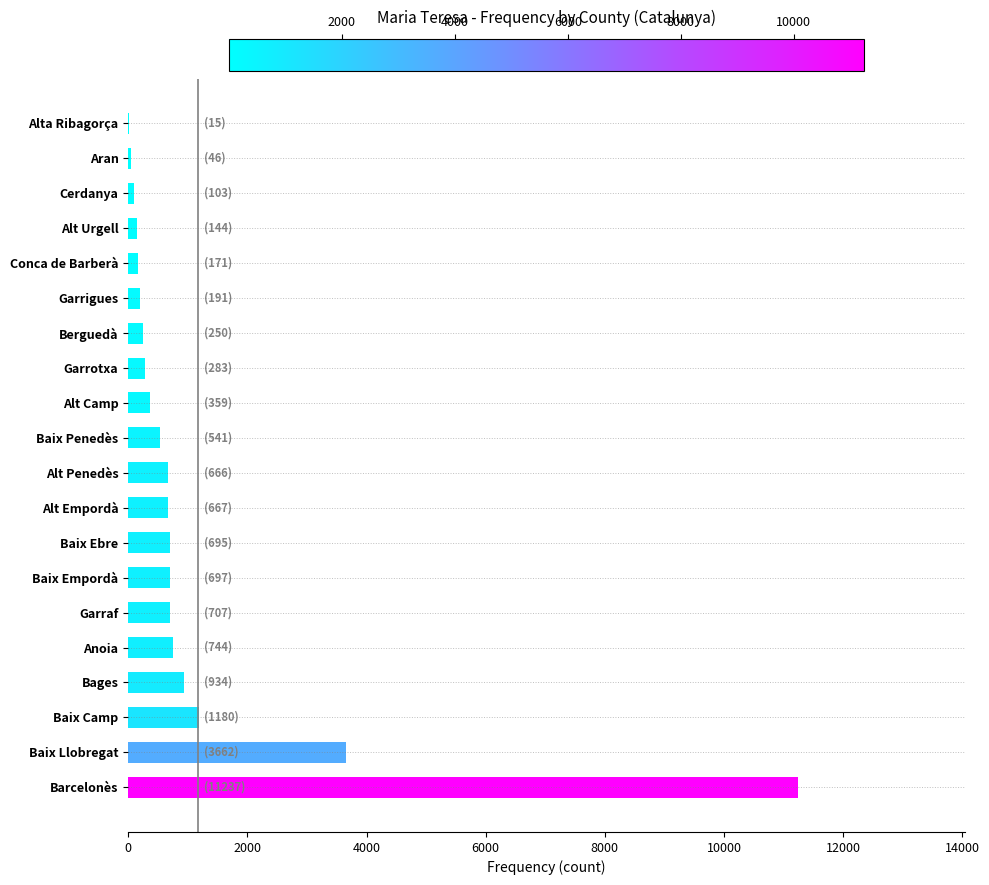

The value at Baix Empordà is 697. True or false?

True